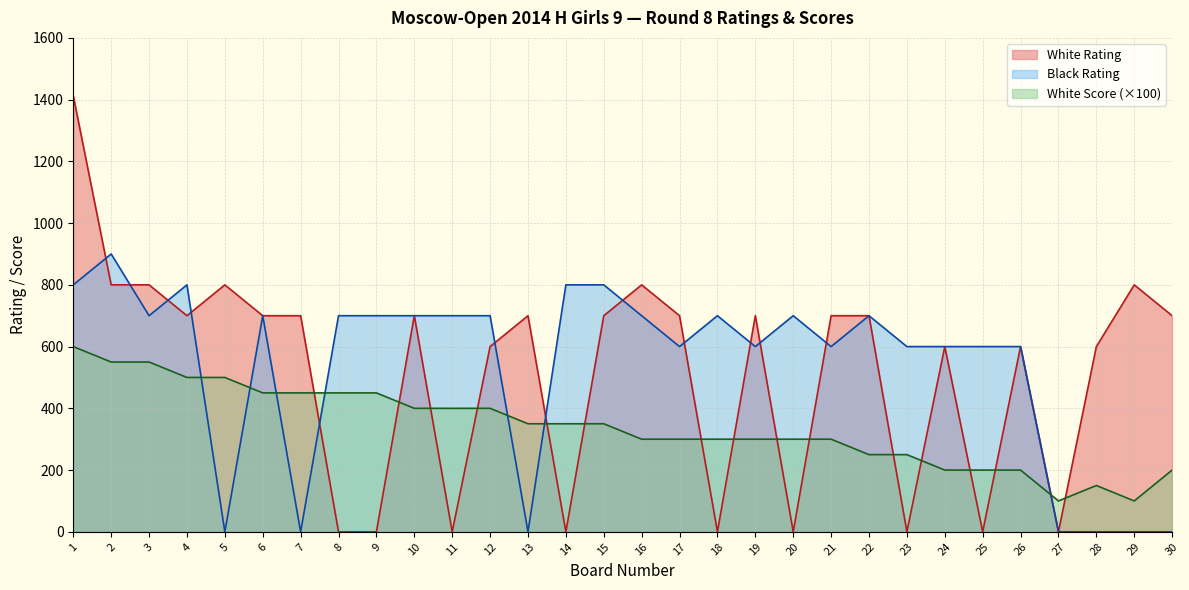

Does the chart display data point markers on the line(s)?

No